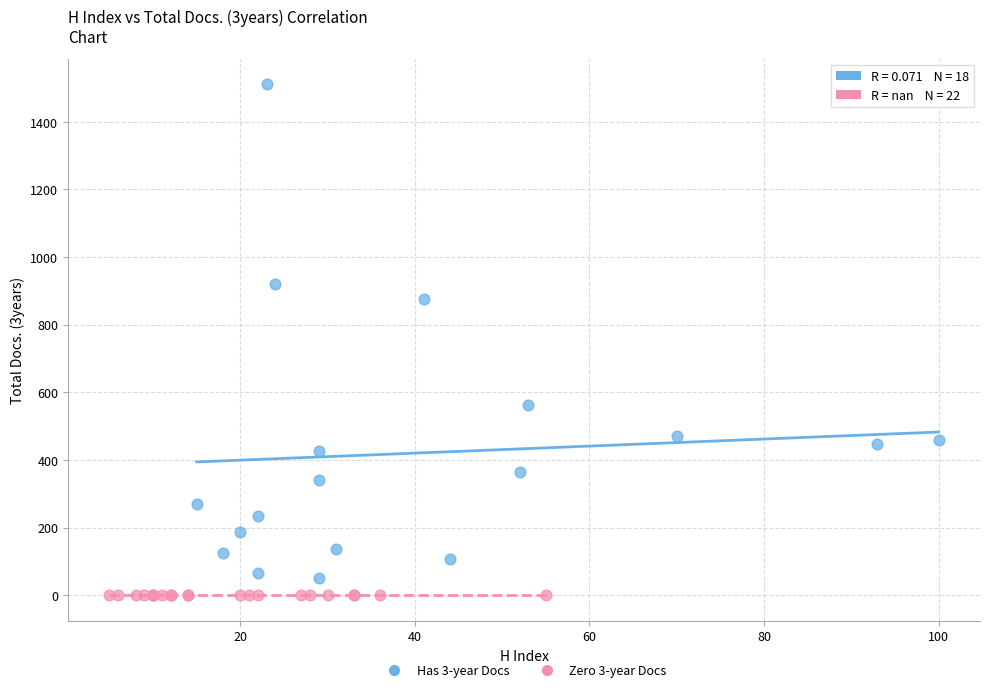

What are all the series names shown in the legend?

Has 3-year Docs, Zero 3-year Docs